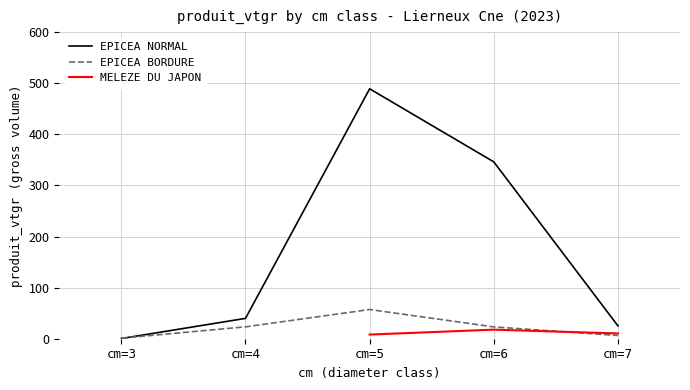

What is the lowest value of the EPICEA NORMAL series?

0.4